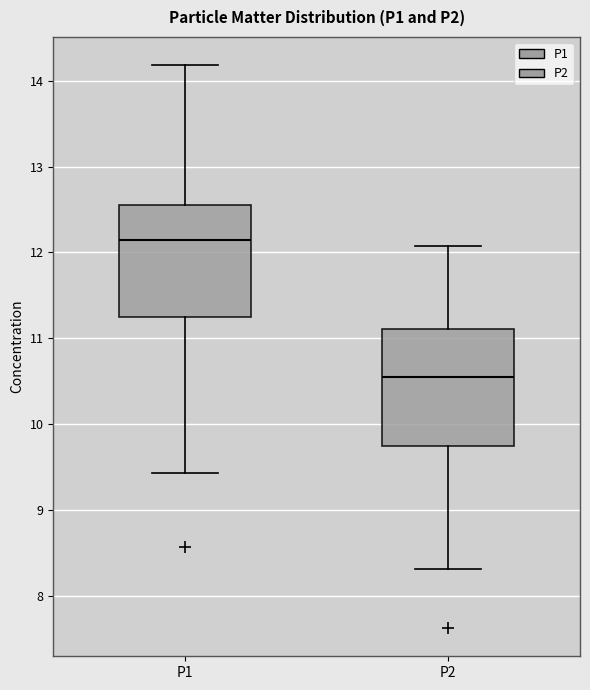

Where does the upper whisker of the box for P2 end on the y-axis? The values are not printed on the chart, so give them approximately, as read against the axis.

12.1